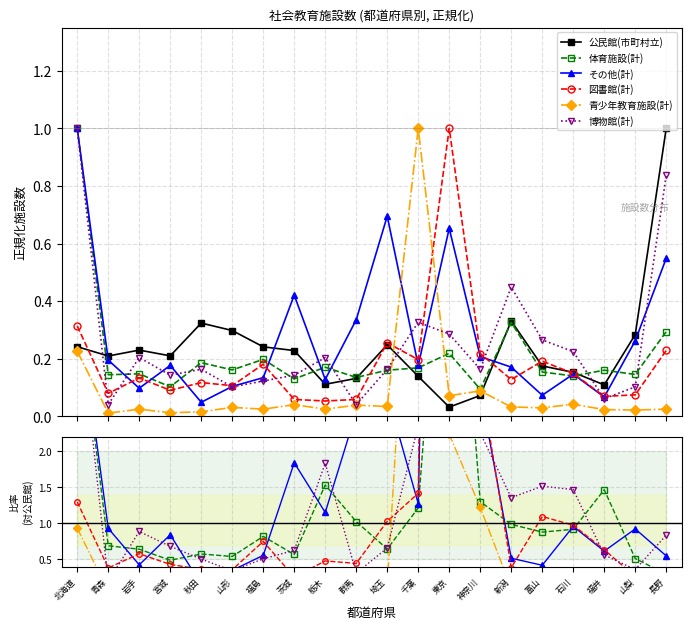

The value of その他(計) at 福島 is 0.6. True or false?

True